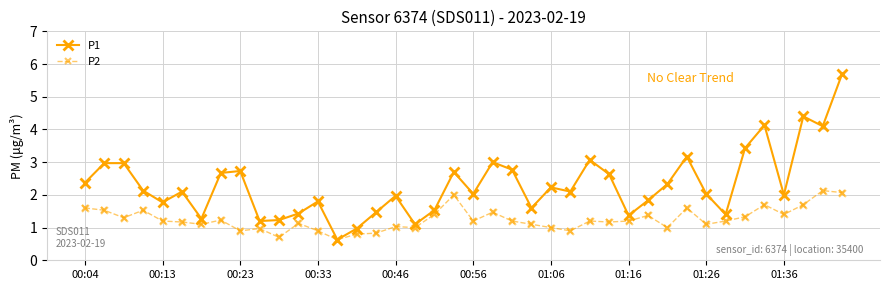

List the series in order of their overall mean, lowest first.

P2, P1